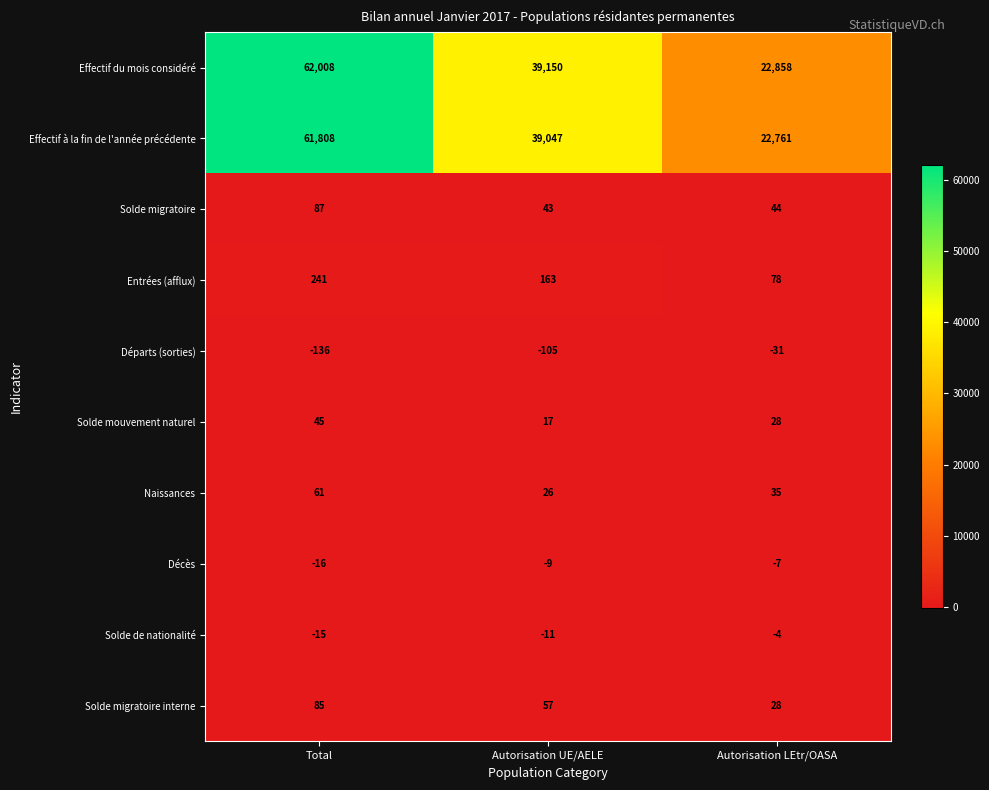

How many distinct data groups are displayed?

10